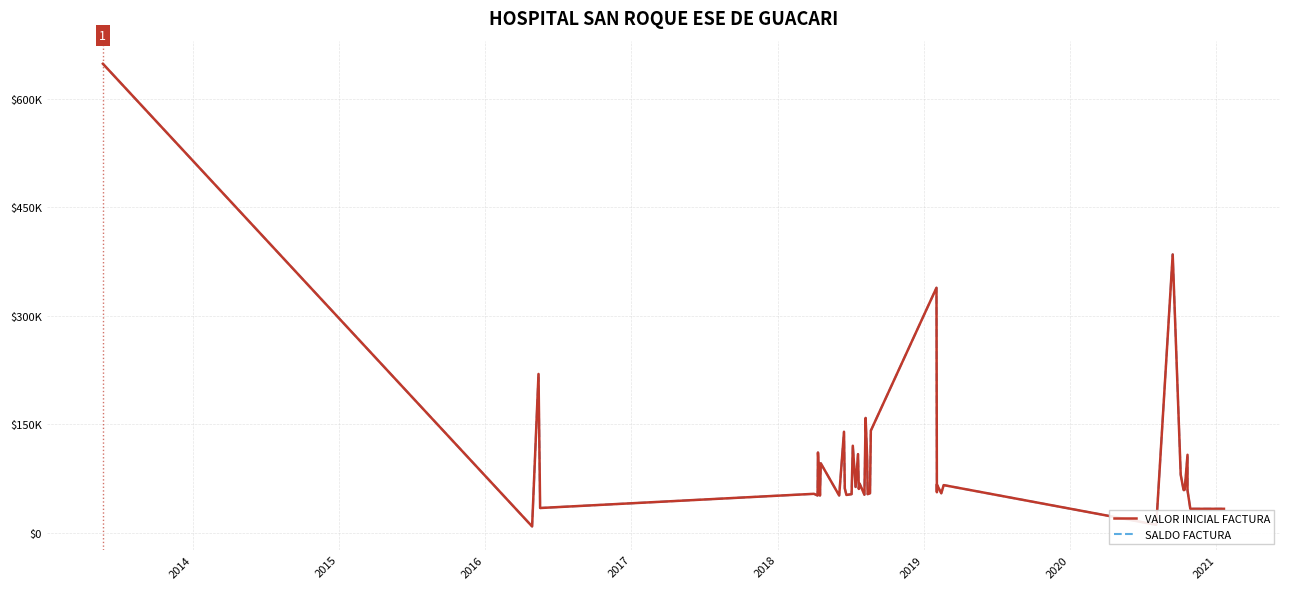

How many values in the SALDO FACTURA series are below 60400?

20